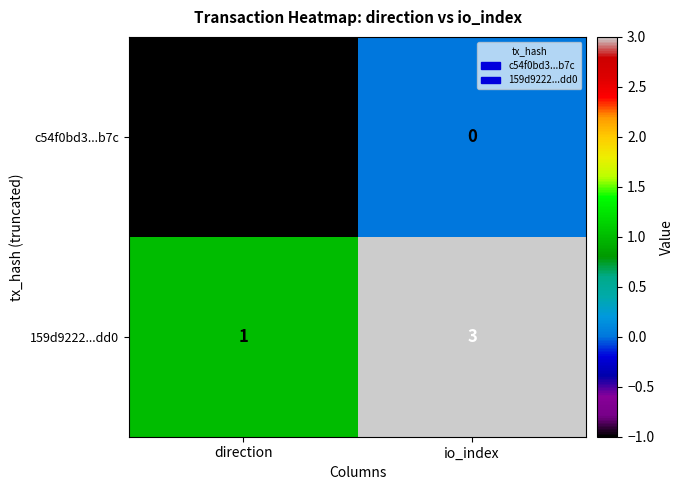

Reading left to right, what are all the values shown in this chart?

c54f0bd3...b7c: direction=-1	io_index=0
159d9222...dd0: direction=1	io_index=3